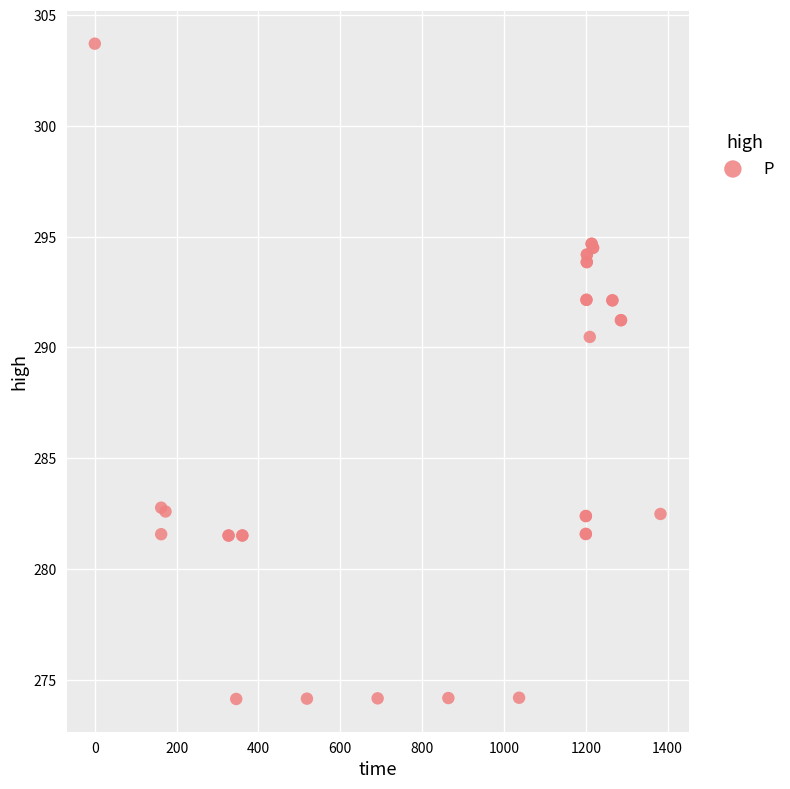

What Y value in the scatter plot is closest to 288?

290.5